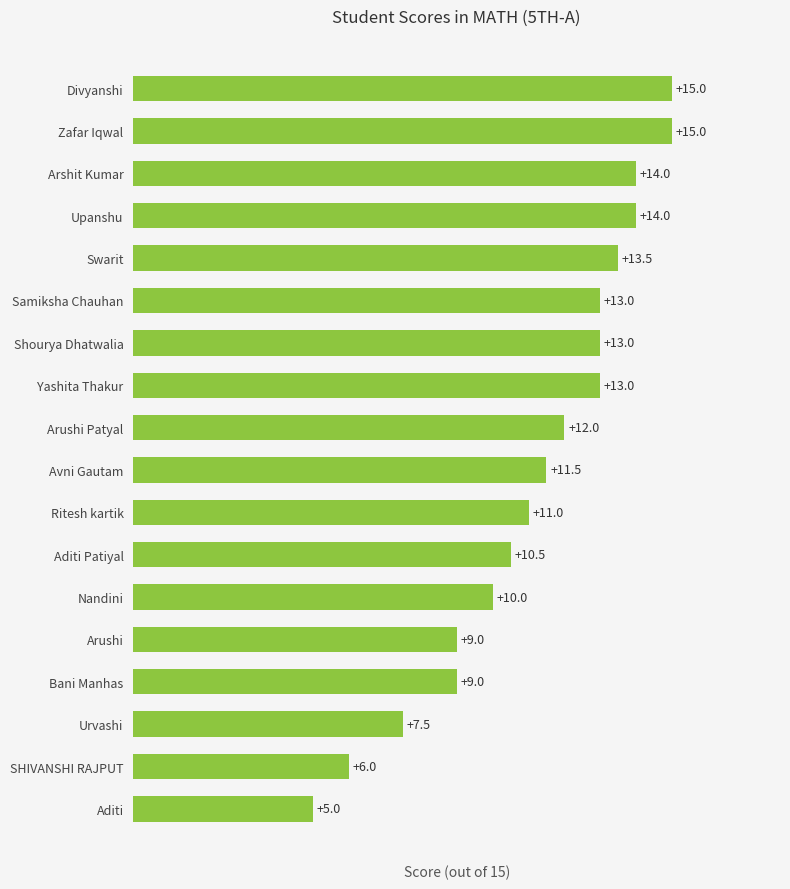

What is the smallest value displayed?

5.0